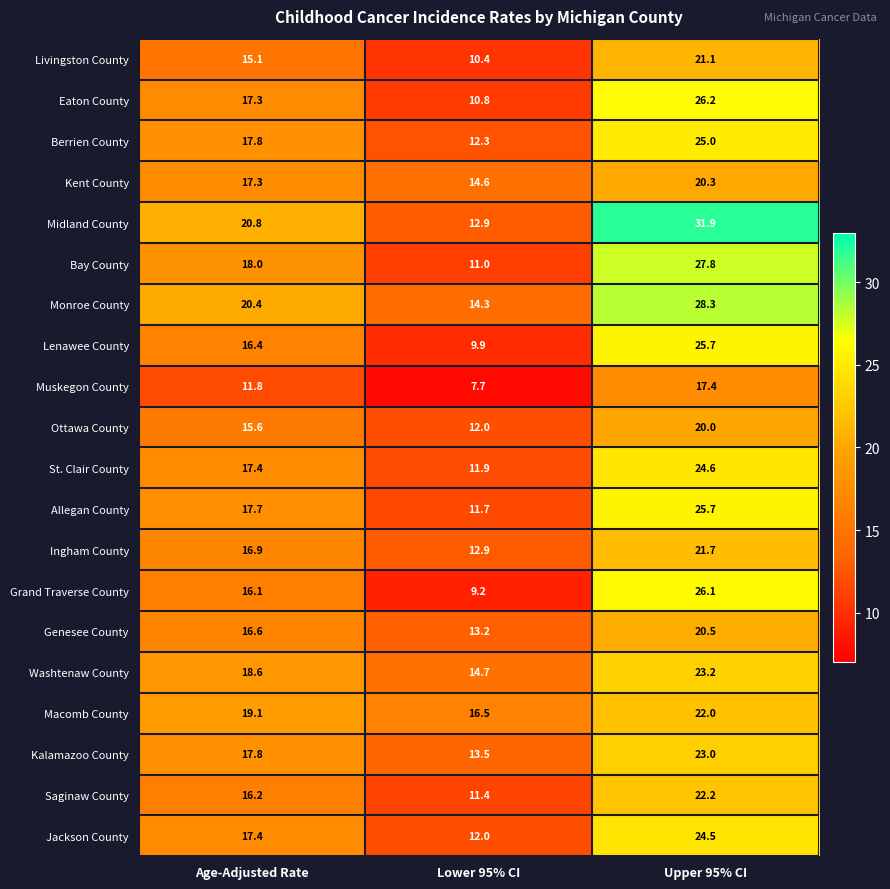

What value does the Berrien County series have at Age-Adjusted Rate?

17.8